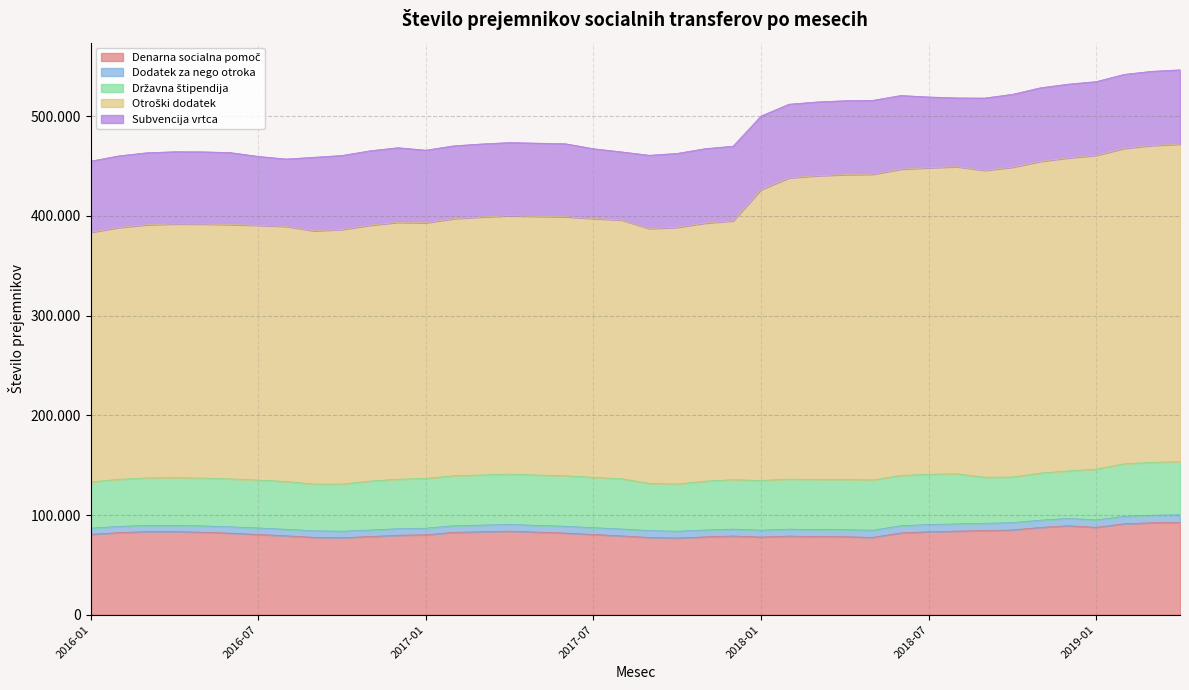

What is the difference between the Denarna socialna pomoč values at 2017-01 and 2018-10?

4851